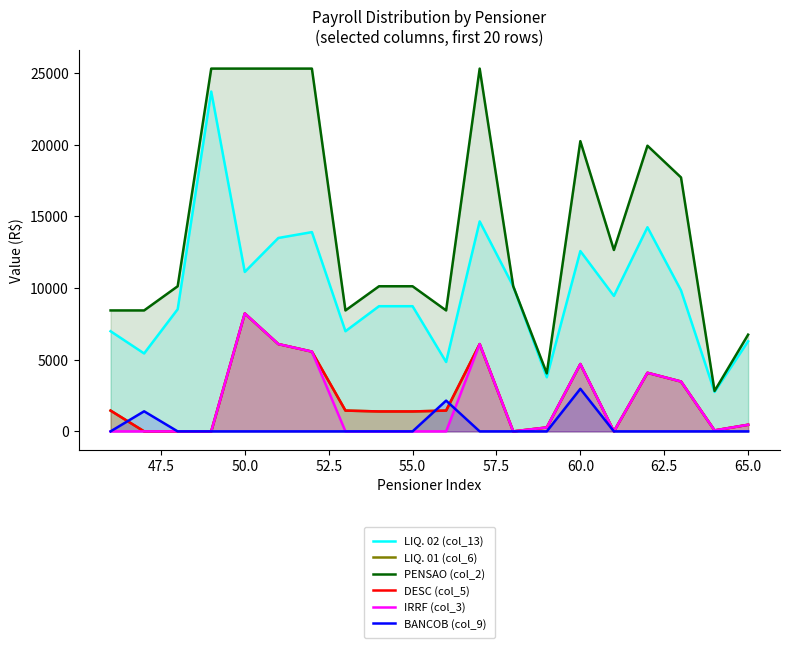

What are all the series names shown in the legend?

LIQ. 02 (col_13), LIQ. 01 (col_6), PENSAO (col_2), DESC (col_5), IRRF (col_3), BANCOB (col_9)